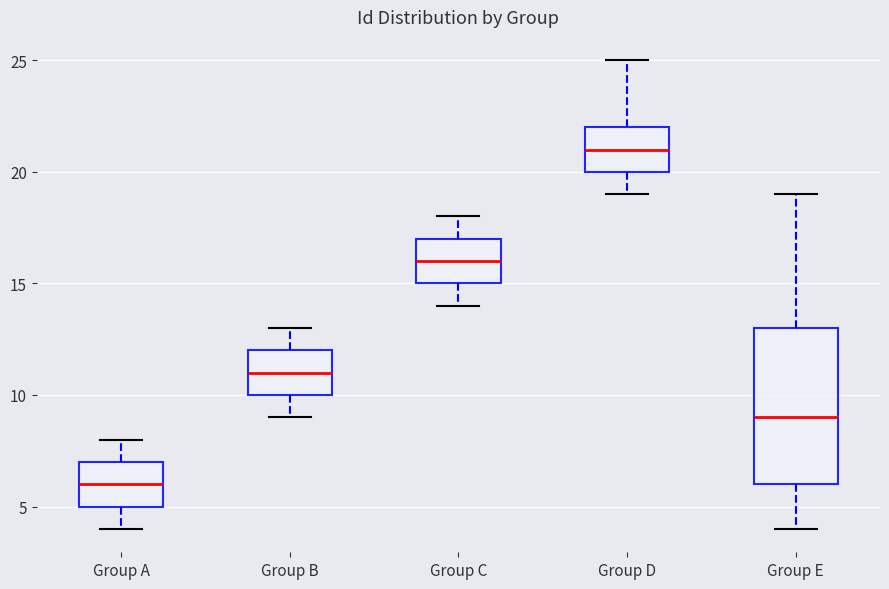

Reading left to right, transcribe this box plot: for each box, give where its median line is, the range the box spans, and where its two whiskers end, as read against the y-axis. The values are not printed on the chart, so give them approximately, as read against the axis.

Group A: median 6, box 5 to 7, whiskers 4 to 8
Group B: median 11, box 10 to 12, whiskers 9 to 13
Group C: median 16, box 15 to 17, whiskers 14 to 18
Group D: median 21, box 20 to 22, whiskers 19 to 25
Group E: median 9, box 6 to 13, whiskers 4 to 19